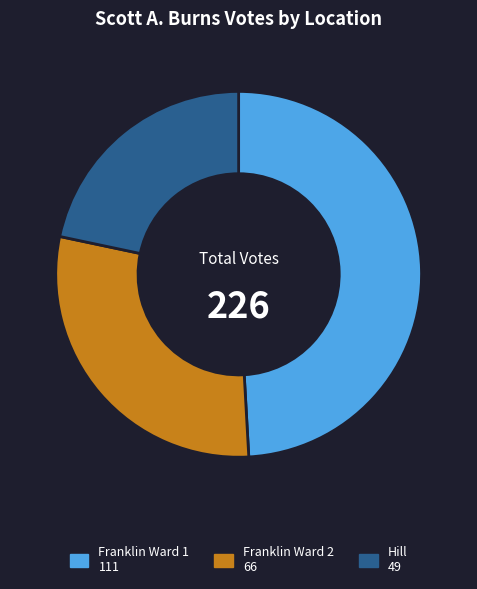

Is there a majority slice in this chart?

No